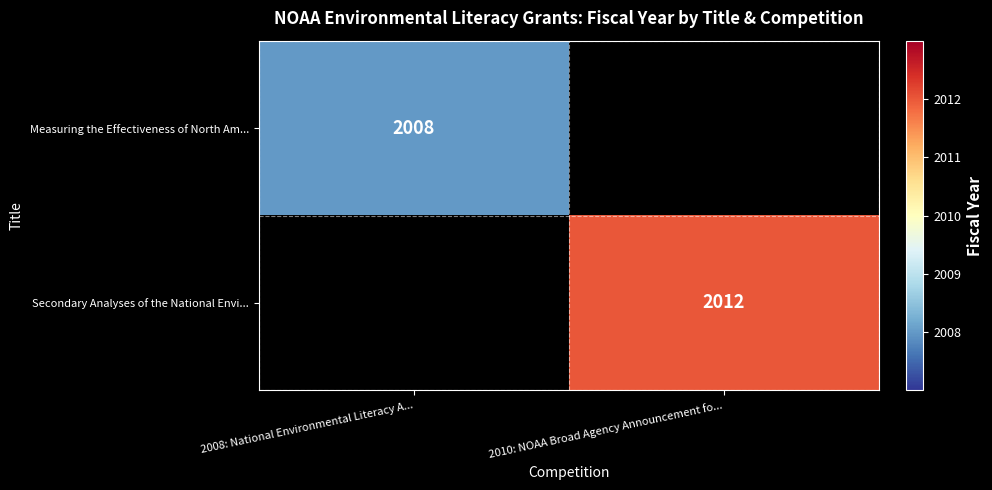

Is it true that Measuring the Effectiveness of North Am... equals 1000 at 2008: National Environmental Literacy A...?

False